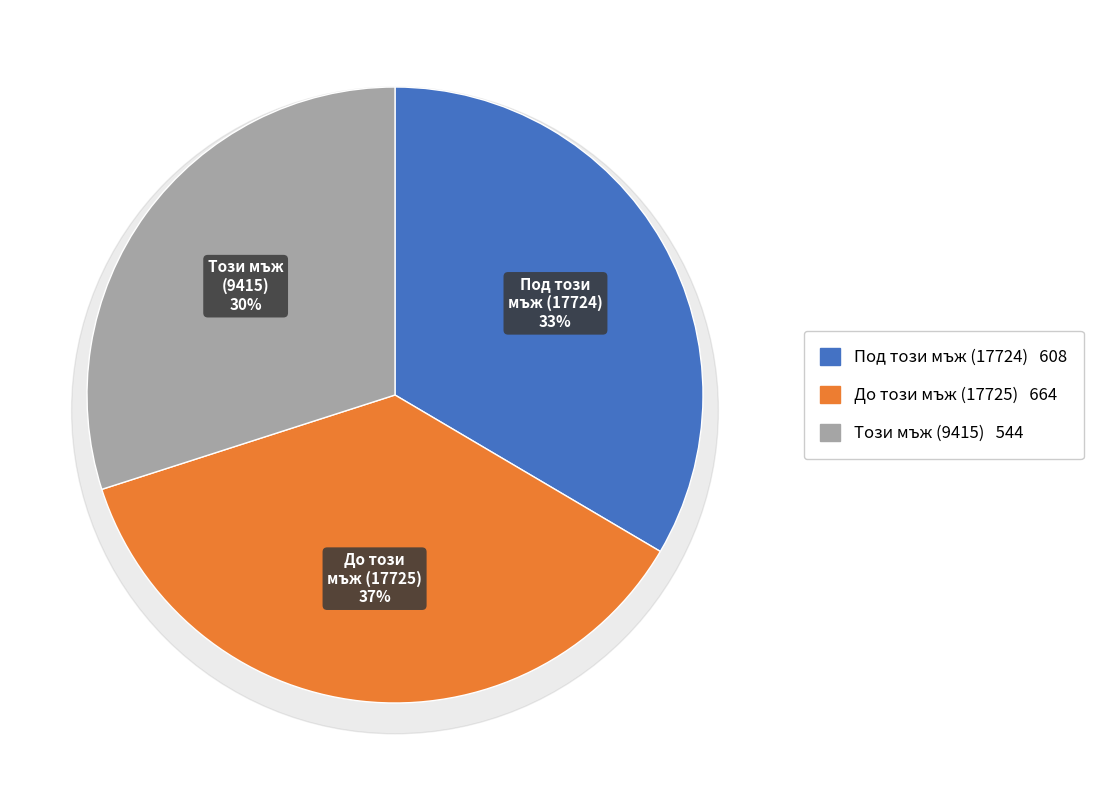

To the nearest percent, what is the difference between the largest and smallest slice percentages?

7%